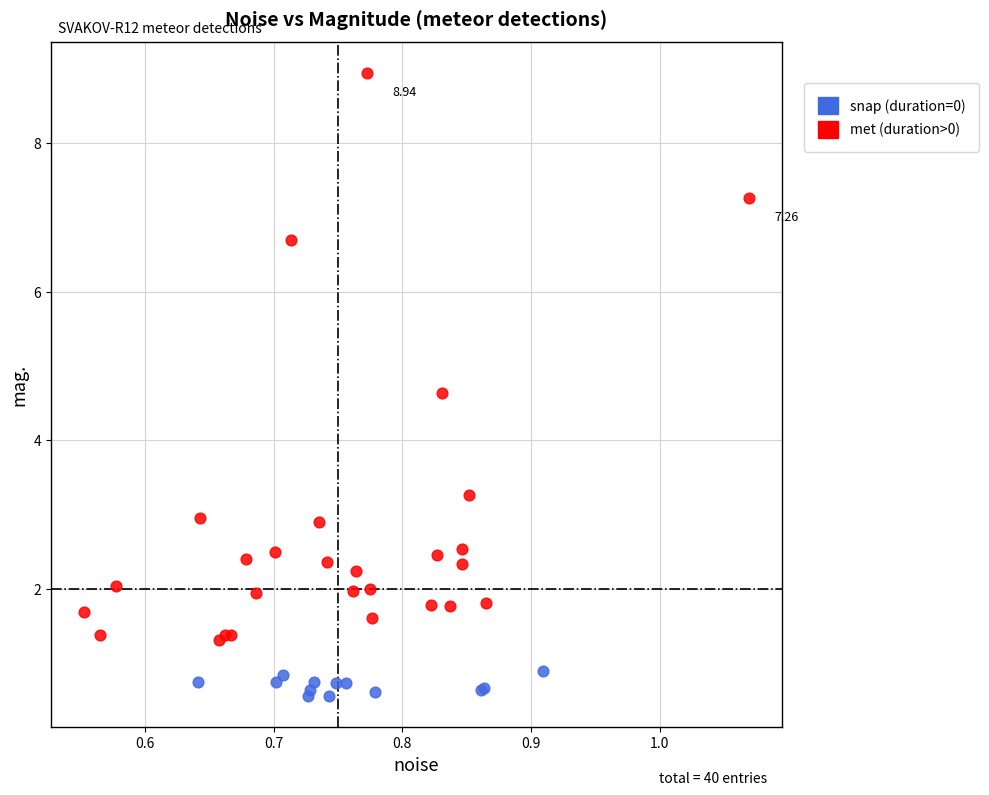

Which series contains the highest Y value?

met (duration>0)